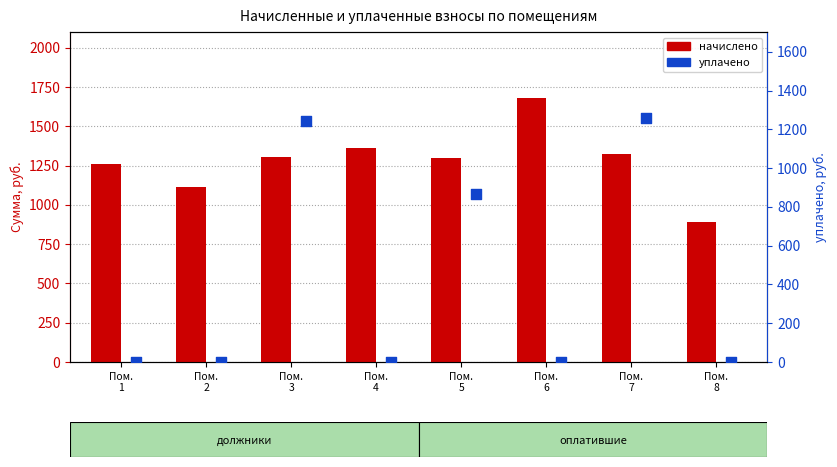

Which series has the largest total across all categories?

начислено